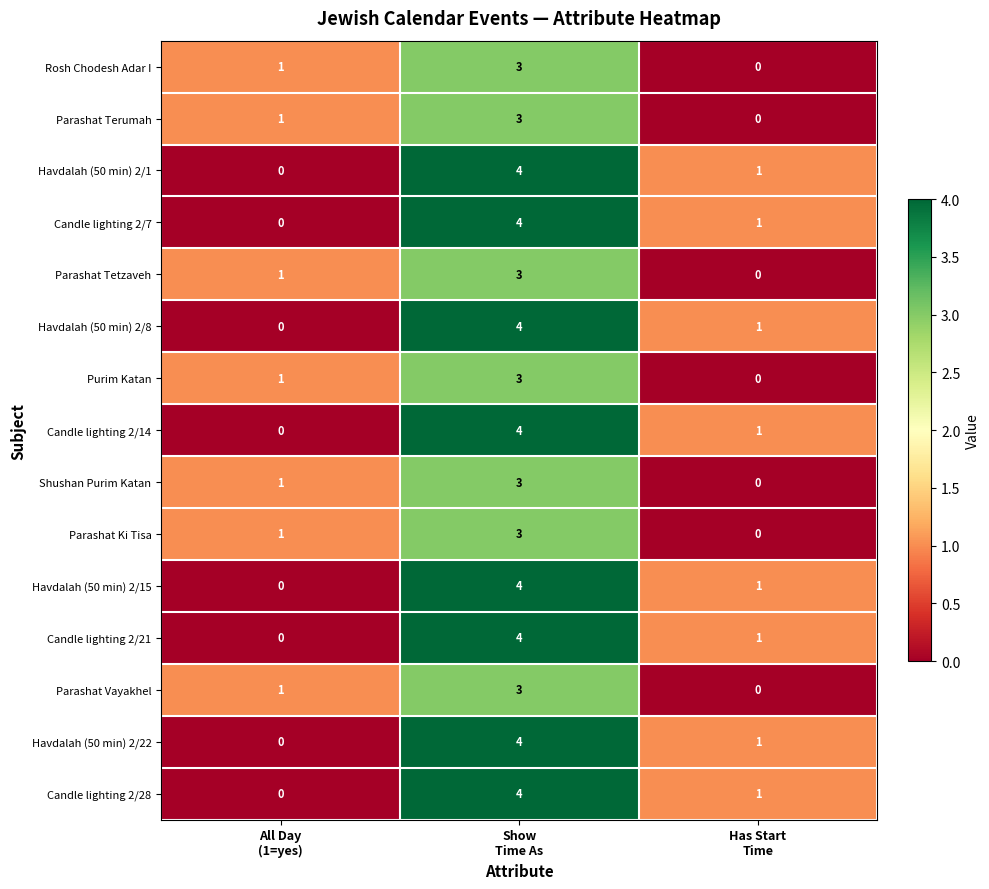

How many values in the Candle lighting 2/14 series are below 1?

1